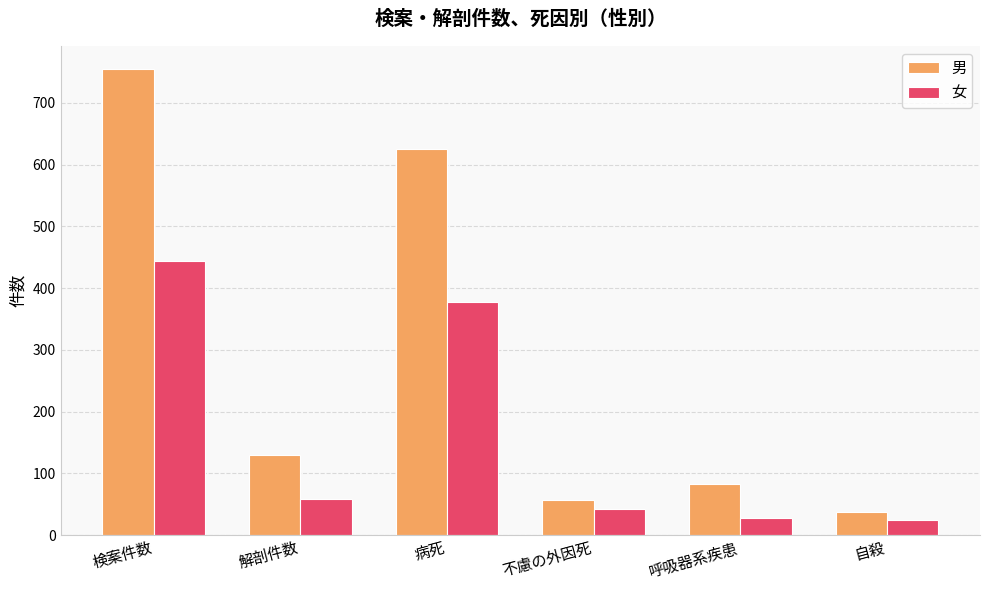

What are all the series names shown in the legend?

男, 女